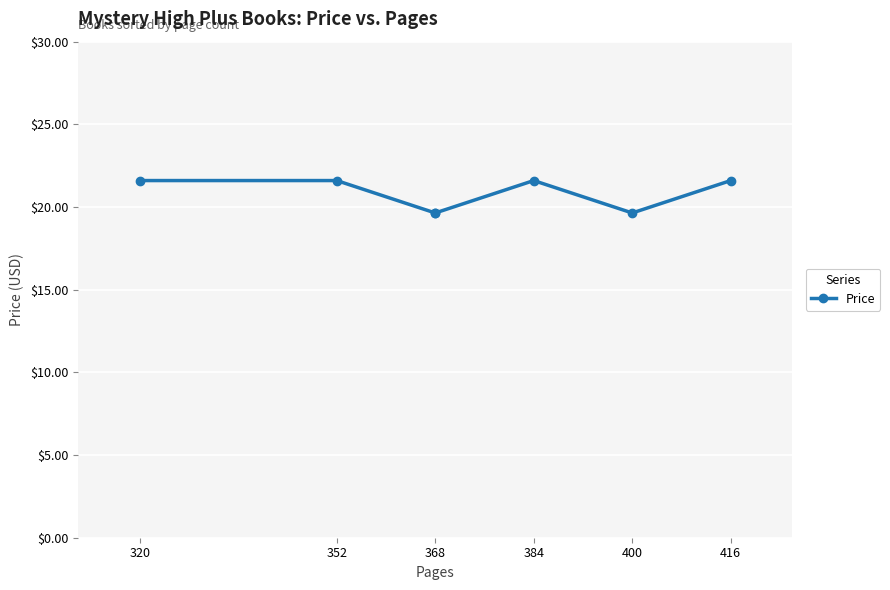

At which label does the data first exceed 21?

320